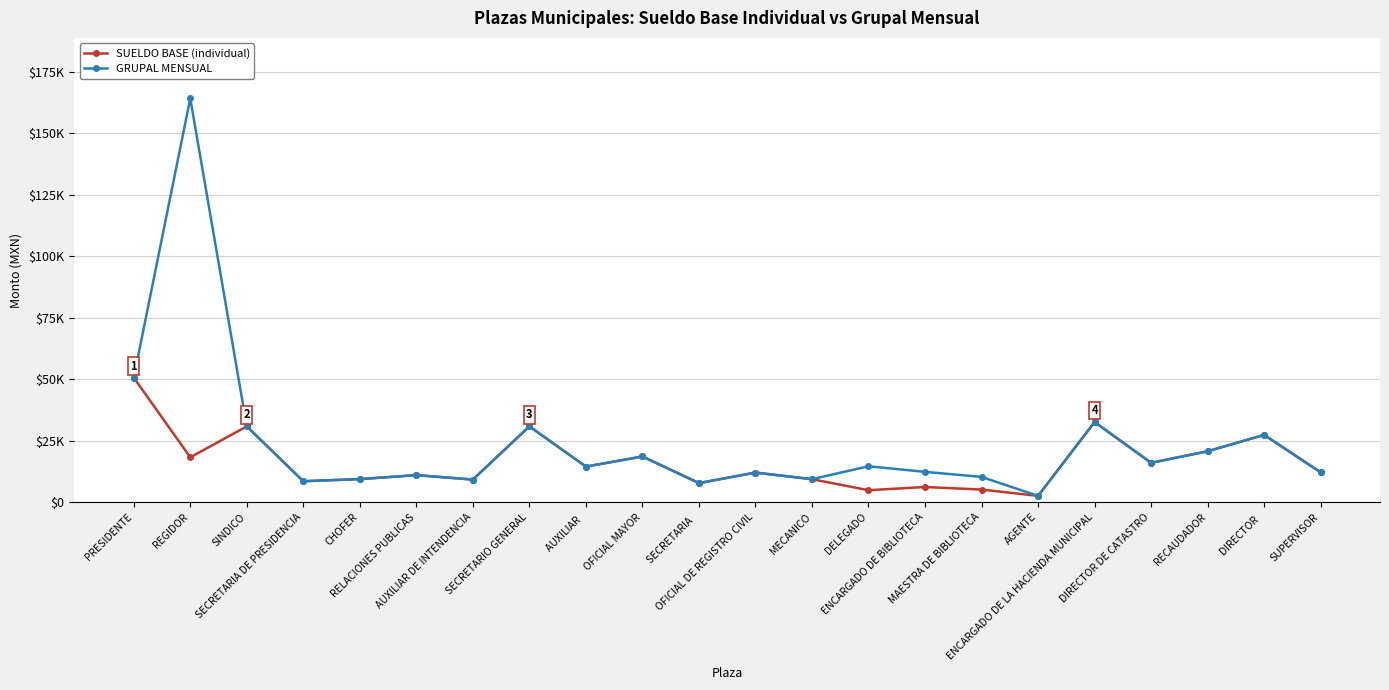

What are all the series names shown in the legend?

SUELDO BASE (individual), GRUPAL MENSUAL